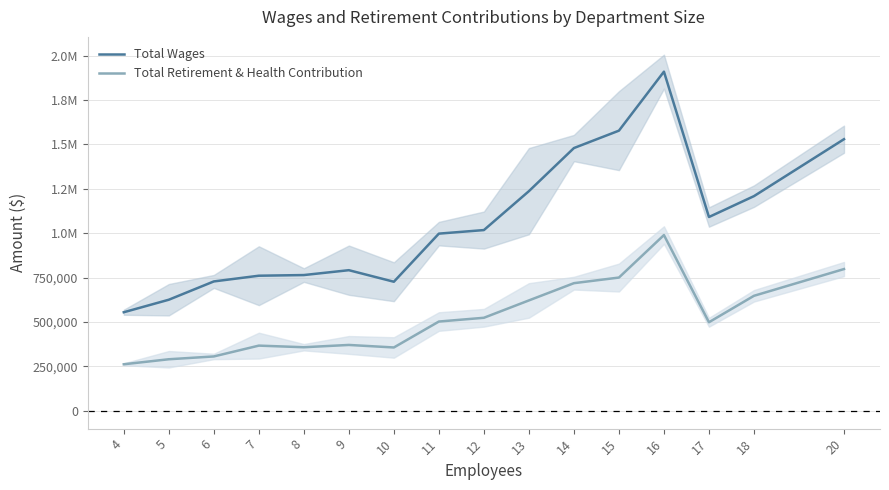

Reading left to right, what are all the values shown in this chart?

Total Wages: 4=555231.7	5=625675.3	6=728732.0	7=760934.2	8=764630.0	9=792053.5	10=726972.0	11=997957.8	12=1017977.3	13=1237113.5	14=1479896.0	15=1577907.0	16=1910197.0	17=1091544.0	18=1209122.0	20=1529837.0
Total Retirement & Health Contribution: 4=262212.3	5=290412.3	6=306273.0	7=367227.2	8=358126.0	9=371028.2	10=356817.5	11=502833.5	12=524002.0	13=621796.5	14=718937.0	15=750573.8	16=989828.0	17=498880.0	18=647797.0	20=798406.0